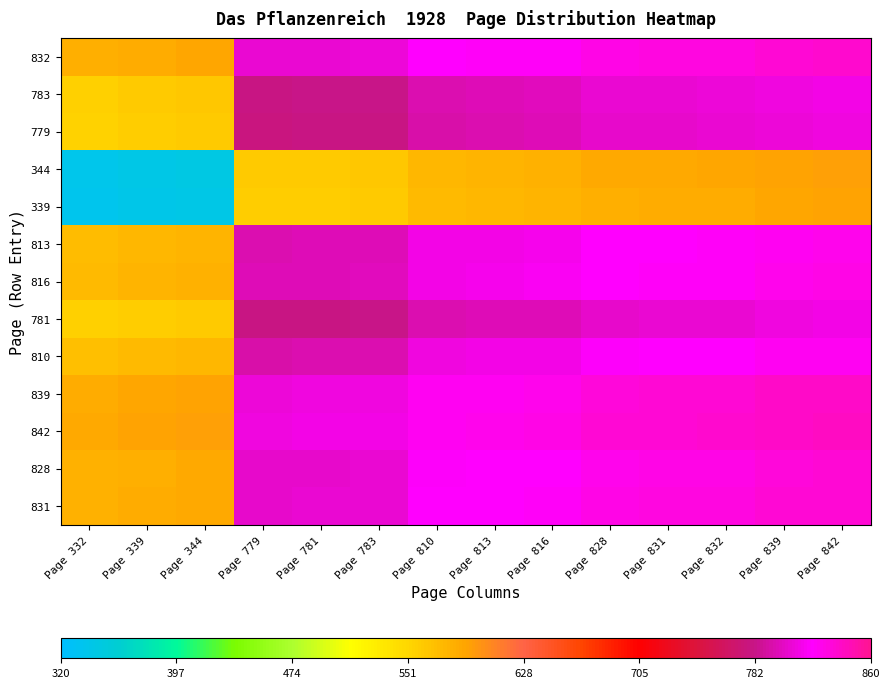

What is the difference between the highest and lowest values at Page 344?

251.5